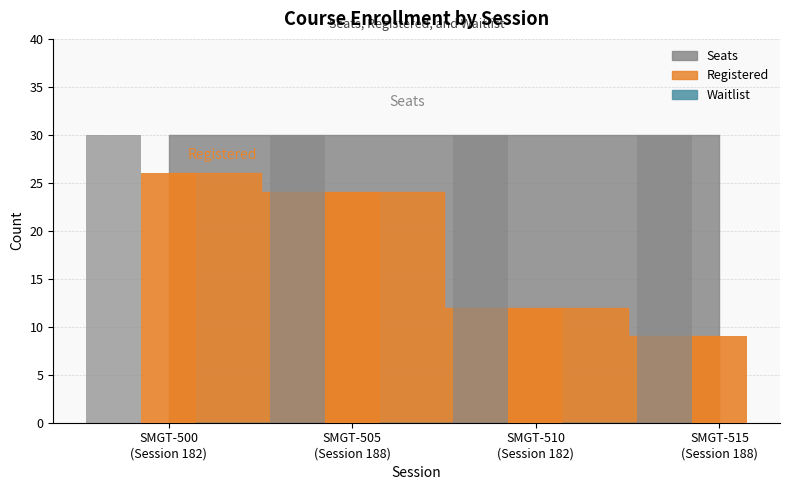

What is the spread (max minus min) of values at 188?

30